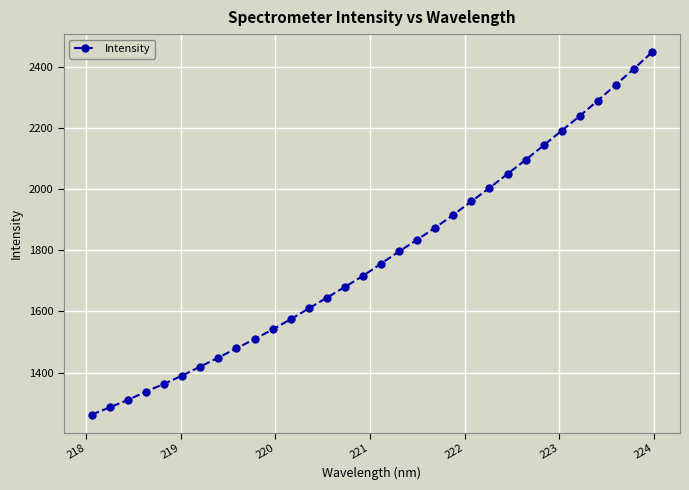

What is the difference between the maximum and minimum values?

1183.9